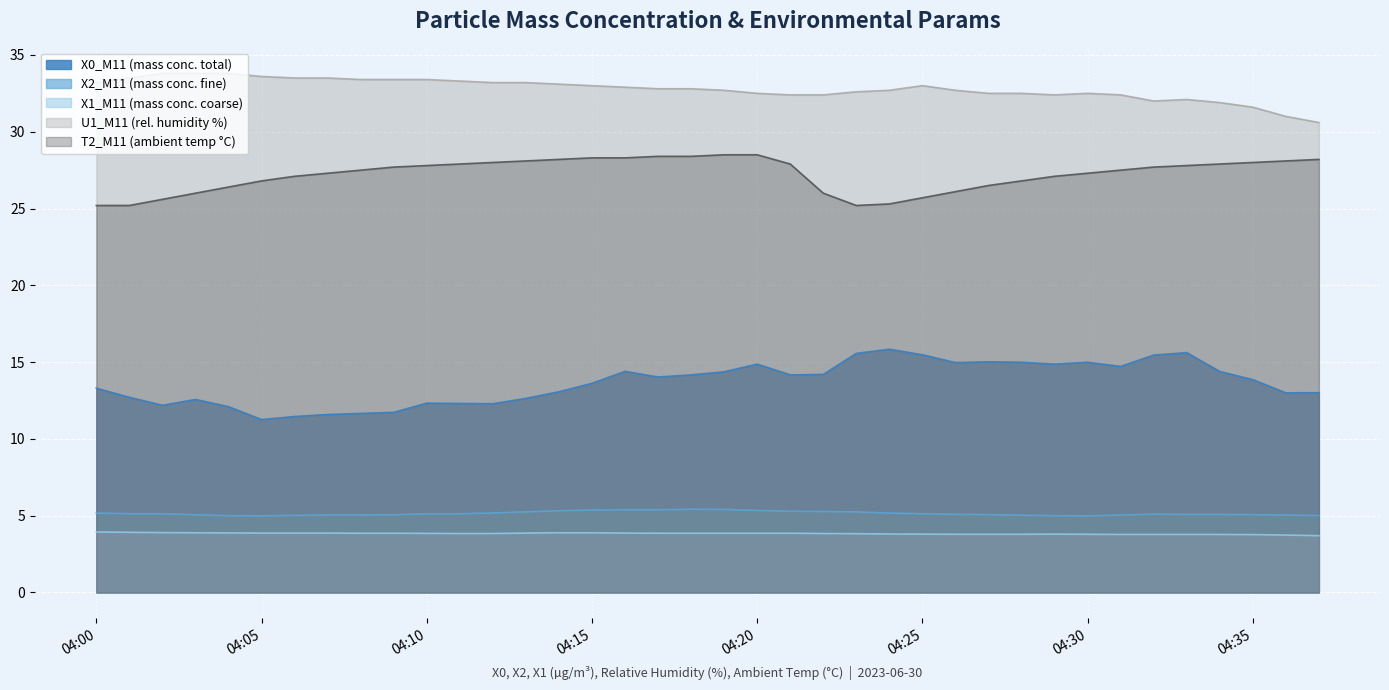

True or false: X0_M11 (mass conc. total) and U1_M11 (rel. humidity %) intersect in this chart.

False